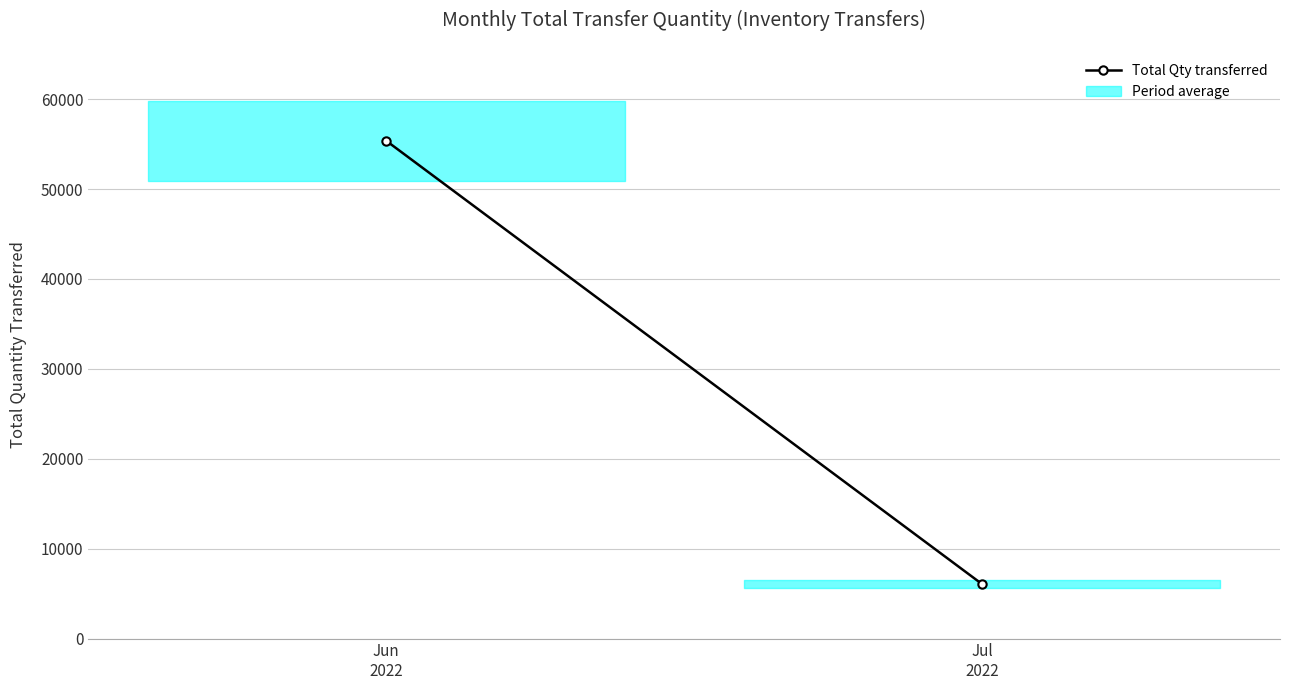

How many data points are less than 55373?

1